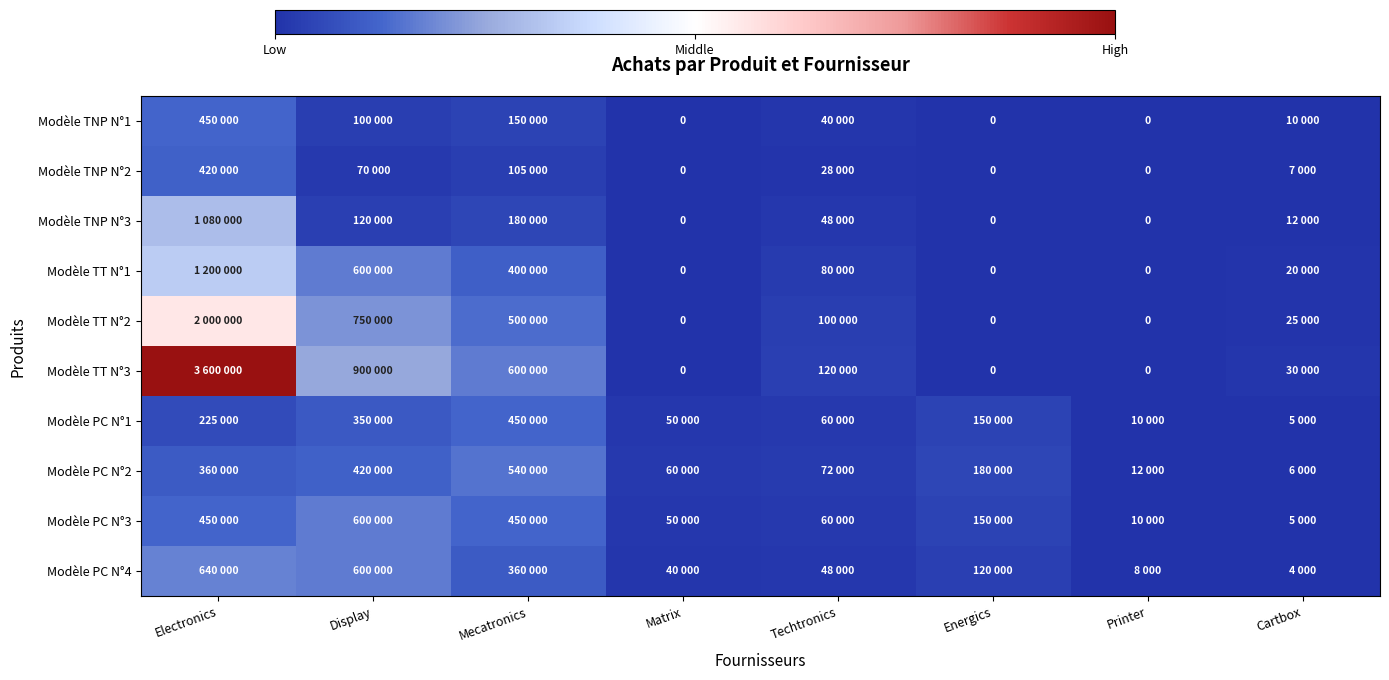

What is the greatest value displayed?

3600000